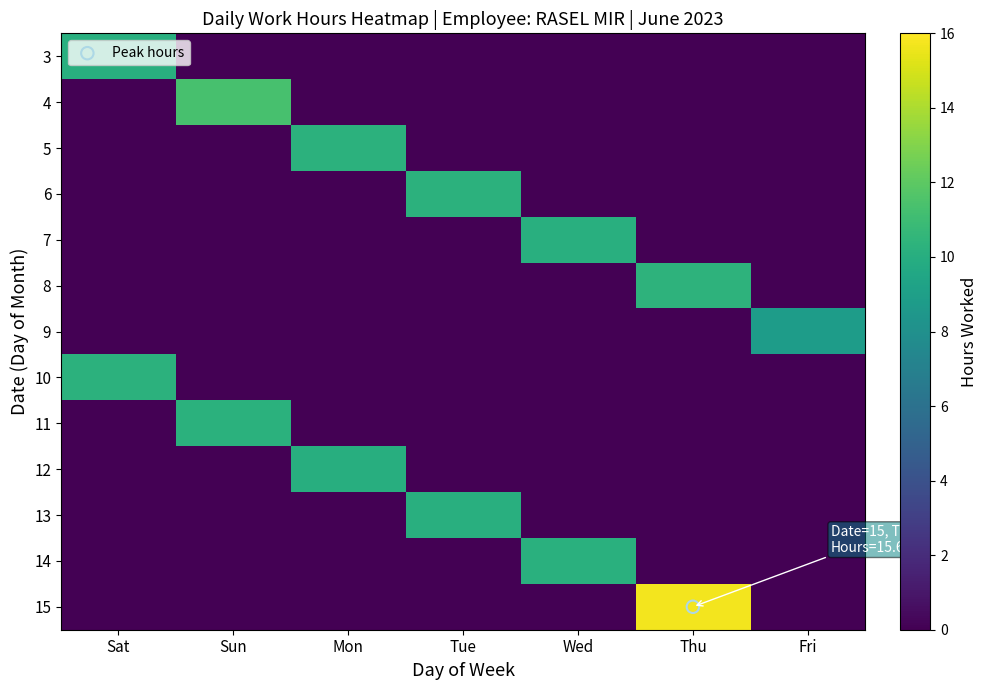

Reading left to right, transcribe all the data shown in this chart.

3: Sat=10.1	Sun=0.0	Mon=0.0	Tue=0.0	Wed=0.0	Thu=0.0	Fri=0.0
4: Sat=0.0	Sun=11.3	Mon=0.0	Tue=0.0	Wed=0.0	Thu=0.0	Fri=0.0
5: Sat=0.0	Sun=0.0	Mon=10.3	Tue=0.0	Wed=0.0	Thu=0.0	Fri=0.0
6: Sat=0.0	Sun=0.0	Mon=0.0	Tue=10.2	Wed=0.0	Thu=0.0	Fri=0.0
7: Sat=0.0	Sun=0.0	Mon=0.0	Tue=0.0	Wed=10.1	Thu=0.0	Fri=0.0
8: Sat=0.0	Sun=0.0	Mon=0.0	Tue=0.0	Wed=0.0	Thu=10.3	Fri=0.0
9: Sat=0.0	Sun=0.0	Mon=0.0	Tue=0.0	Wed=0.0	Thu=0.0	Fri=8.9
10: Sat=10.3	Sun=0.0	Mon=0.0	Tue=0.0	Wed=0.0	Thu=0.0	Fri=0.0
11: Sat=0.0	Sun=10.2	Mon=0.0	Tue=0.0	Wed=0.0	Thu=0.0	Fri=0.0
12: Sat=0.0	Sun=0.0	Mon=10.0	Tue=0.0	Wed=0.0	Thu=0.0	Fri=0.0
13: Sat=0.0	Sun=0.0	Mon=0.0	Tue=10.1	Wed=0.0	Thu=0.0	Fri=0.0
14: Sat=0.0	Sun=0.0	Mon=0.0	Tue=0.0	Wed=10.2	Thu=0.0	Fri=0.0
15: Sat=0.0	Sun=0.0	Mon=0.0	Tue=0.0	Wed=0.0	Thu=15.7	Fri=0.0